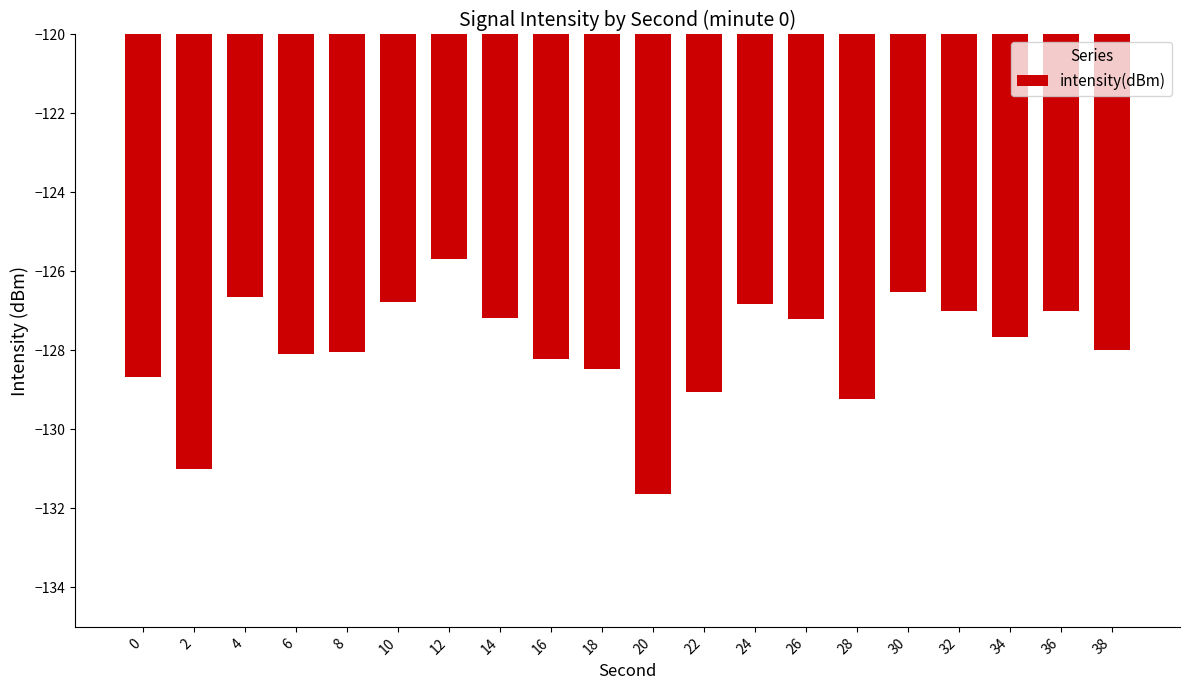

At which category does the chart reach its peak across all series?

12